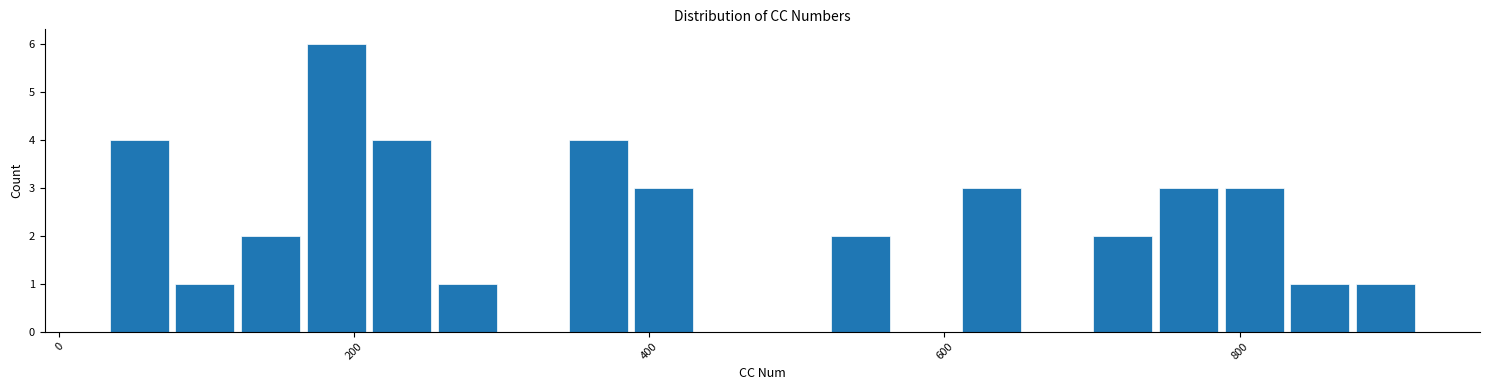

Around what value on the x-axis is the tallest bar? Give the approximate position of its centre, as read against the axis.

180